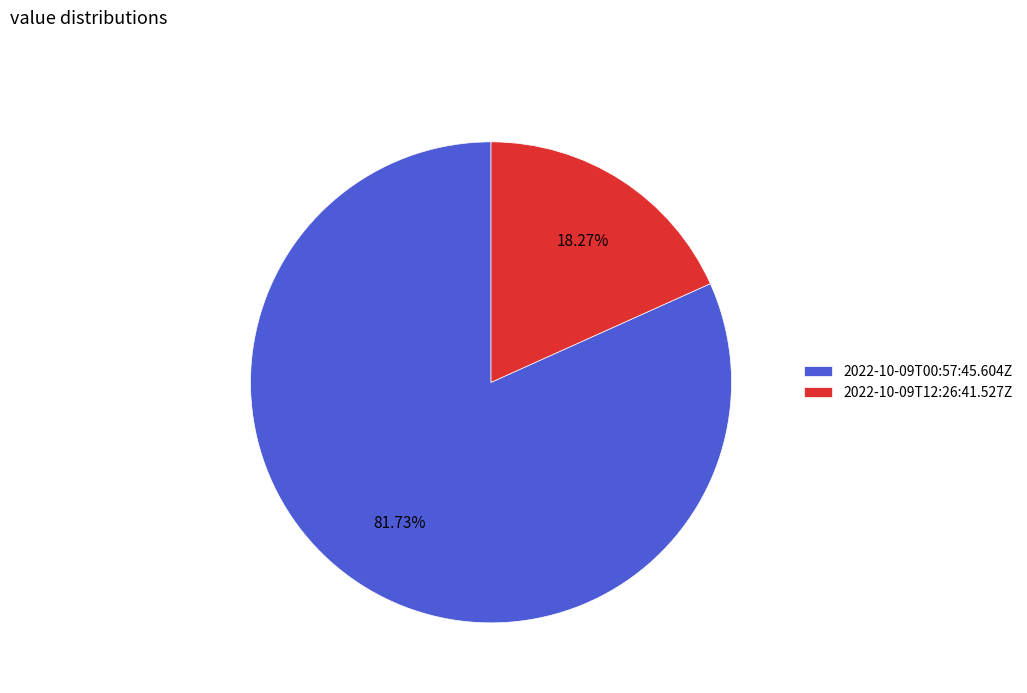

Rank the categories by value from highest to lowest.

2022-10-09T00:57:45.604Z, 2022-10-09T12:26:41.527Z